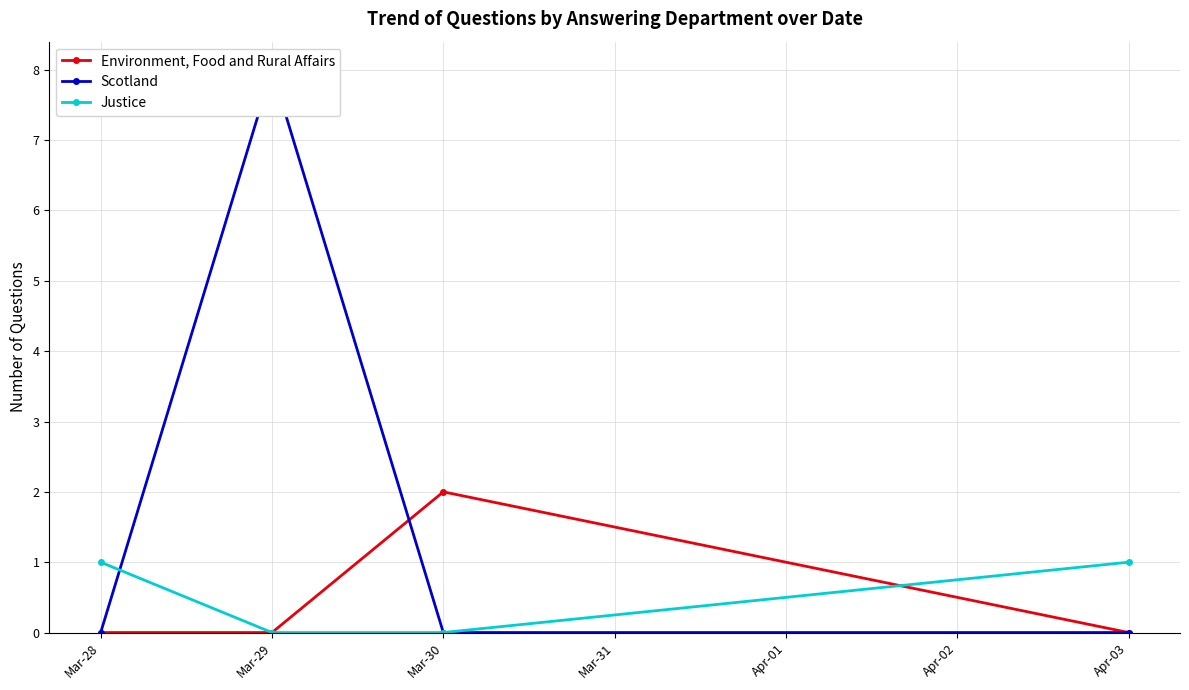

Is this an area chart (filled region under the line)?

No